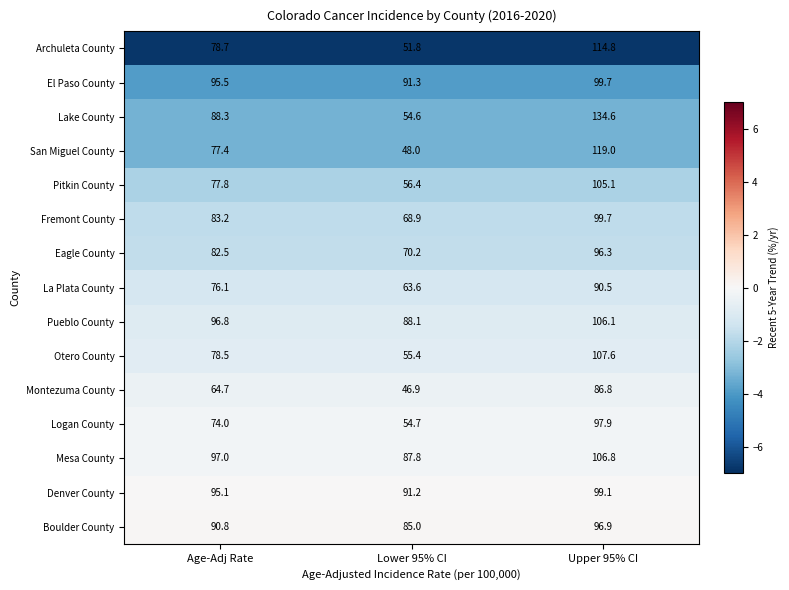

What is the difference between the San Miguel County values at Age-Adj Rate and Upper 95% CI?

41.6